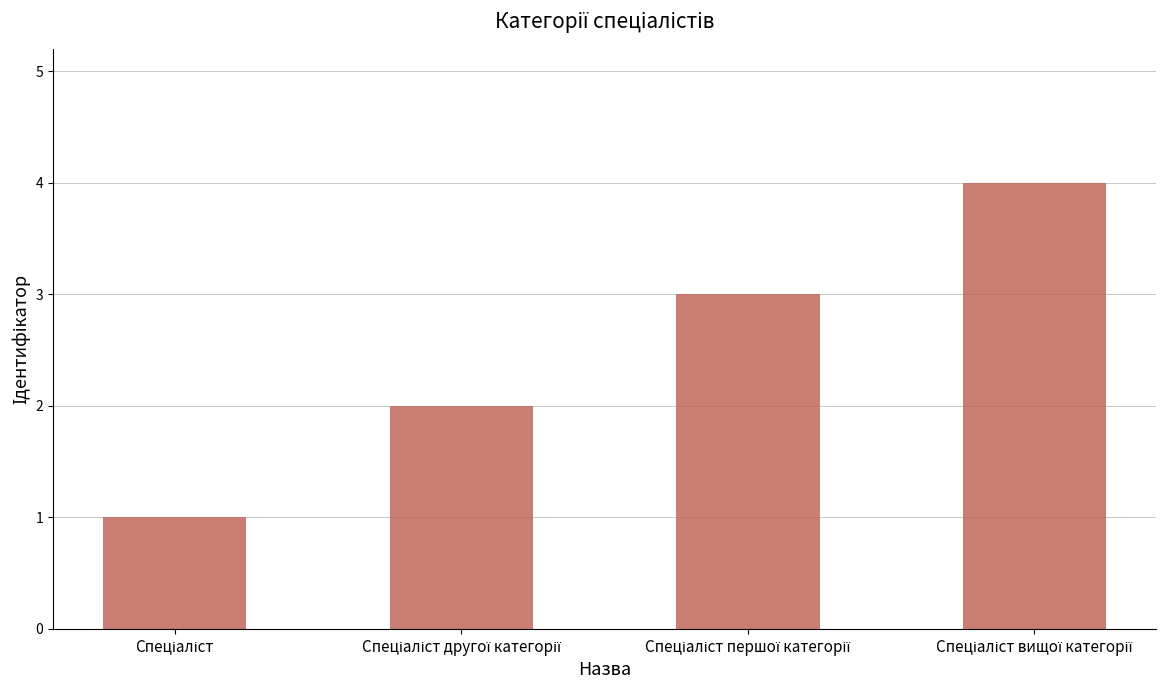

What is the difference between the maximum and minimum values?

3